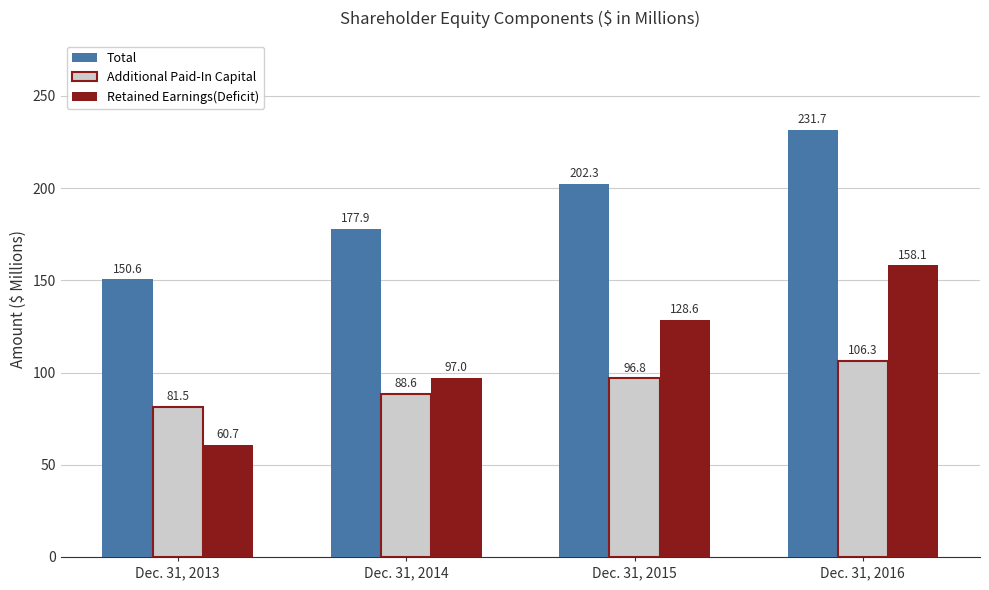

Reading left to right, extract all data points from this chart.

Total: Dec. 31, 2013=150.6	Dec. 31, 2014=177.9	Dec. 31, 2015=202.3	Dec. 31, 2016=231.7
Additional Paid-In Capital: Dec. 31, 2013=81.5	Dec. 31, 2014=88.6	Dec. 31, 2015=96.8	Dec. 31, 2016=106.3
Retained Earnings(Deficit): Dec. 31, 2013=60.7	Dec. 31, 2014=97.0	Dec. 31, 2015=128.6	Dec. 31, 2016=158.1